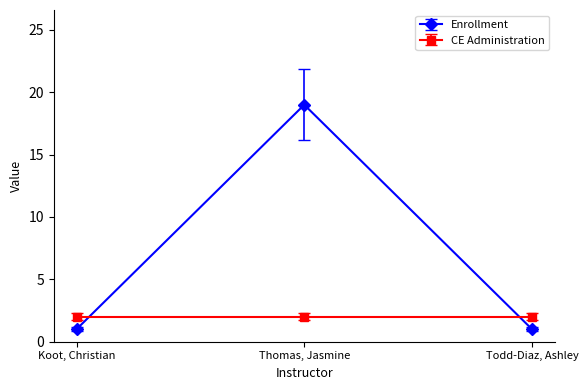

Rank the series by their maximum value, from lowest to highest.

CE Administration, Enrollment